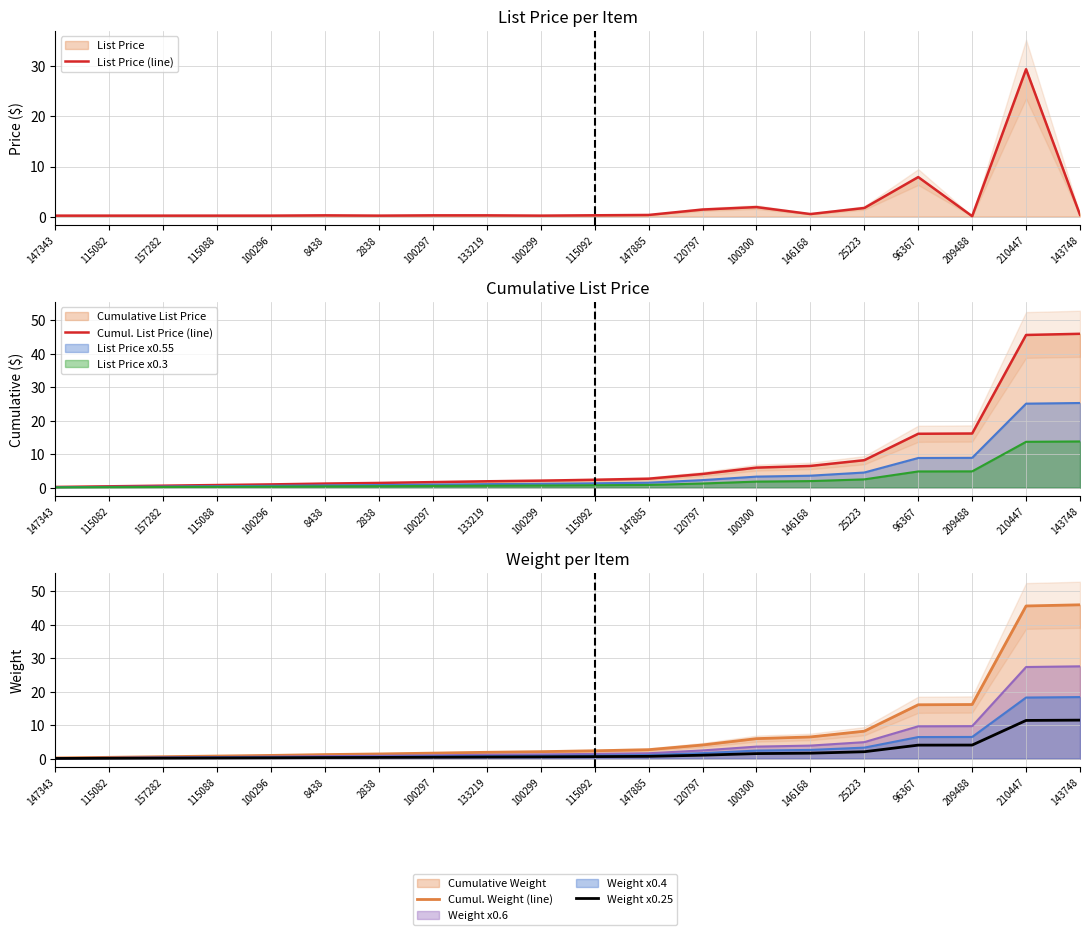

At which label does Cumul. List Price (line) first exceed 2?

100299